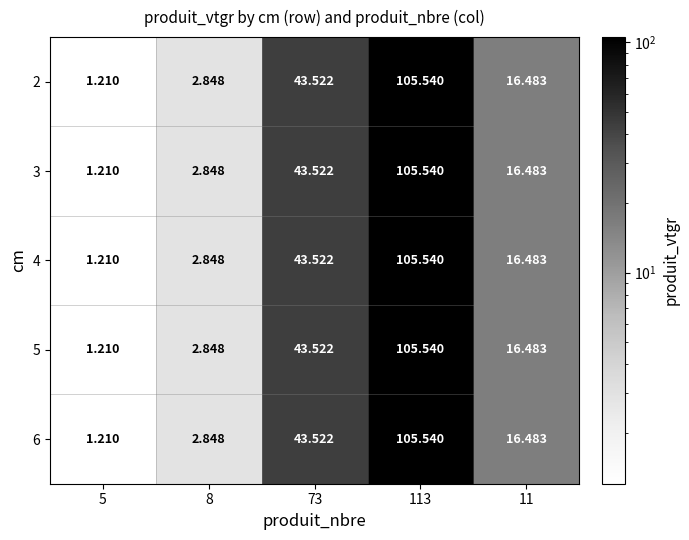

Between 113 and 5, which is larger?

113